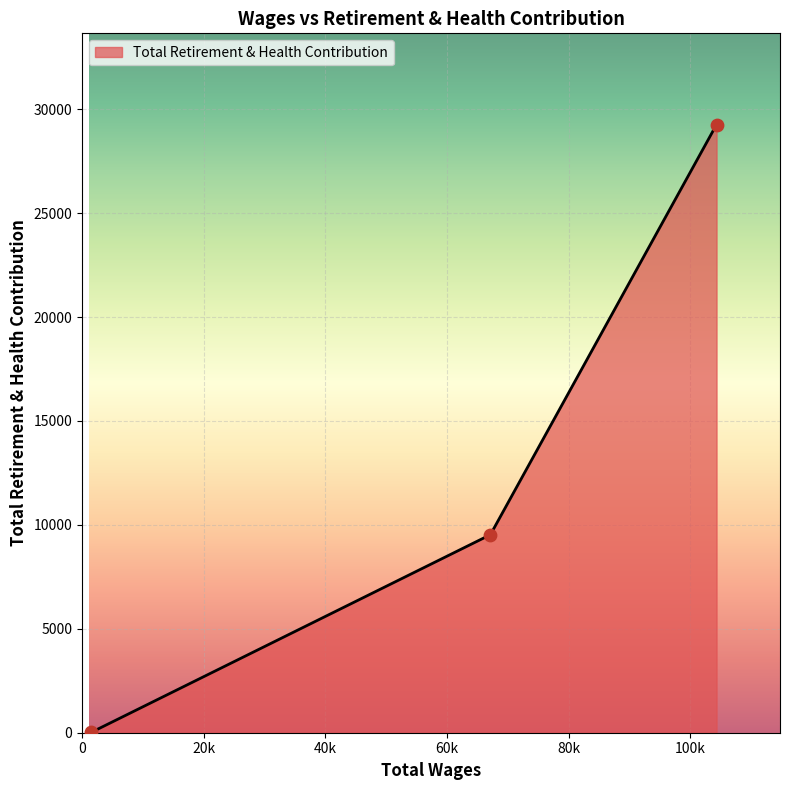

What is the difference between the maximum and second lowest values?

19732